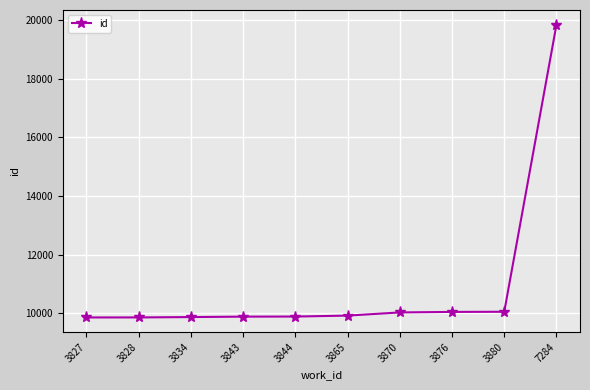

The chart shows a value of 9856 at 3828. True or false?

True